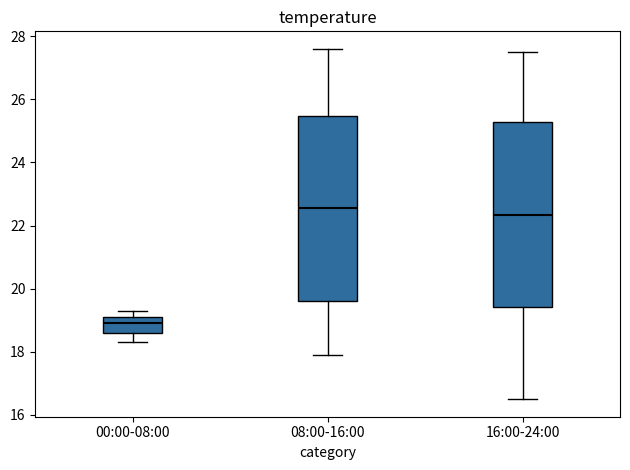

Reading left to right, read every box against the y-axis: the position of its median line, the range the box covers, and the ends of its whiskers. The values are not printed on the chart, so give them approximately, as read against the axis.

00:00-08:00: median 19.0, box 18.6 to 19.2, whiskers 18.4 to 19.4
08:00-16:00: median 22.6, box 19.6 to 25.4, whiskers 18.0 to 27.6
16:00-24:00: median 22.4, box 19.4 to 25.2, whiskers 16.6 to 27.6